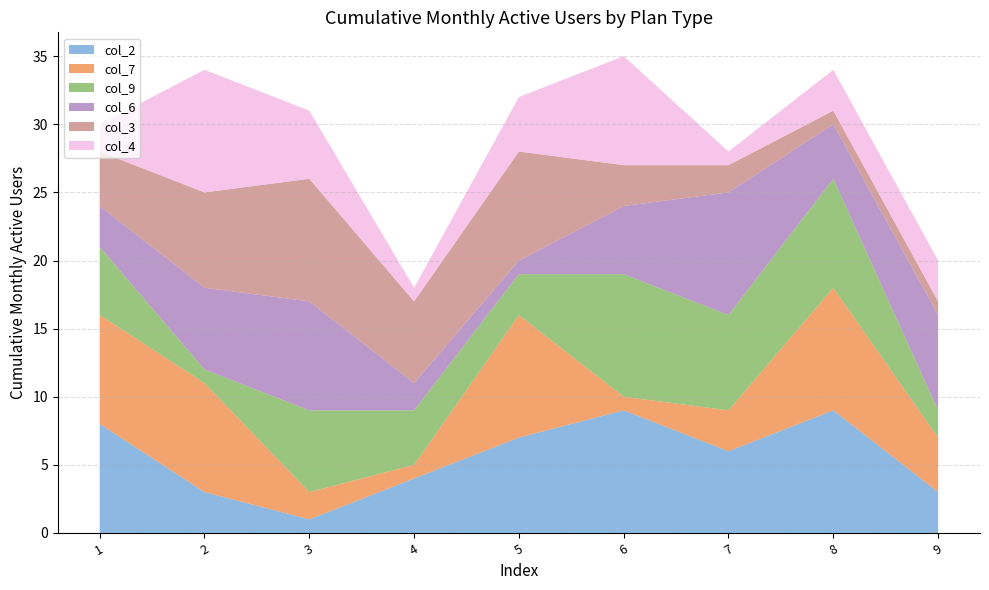

Reading right to left, what are all the values shown in this chart?

col_2: 3	9	6	9	7	4	1	3	8
col_7: 4	9	3	1	9	1	2	8	8
col_9: 2	8	7	9	3	4	6	1	5
col_6: 7	4	9	5	1	2	8	6	3
col_3: 1	1	2	3	8	6	9	7	4
col_4: 3	3	1	8	4	1	5	9	2